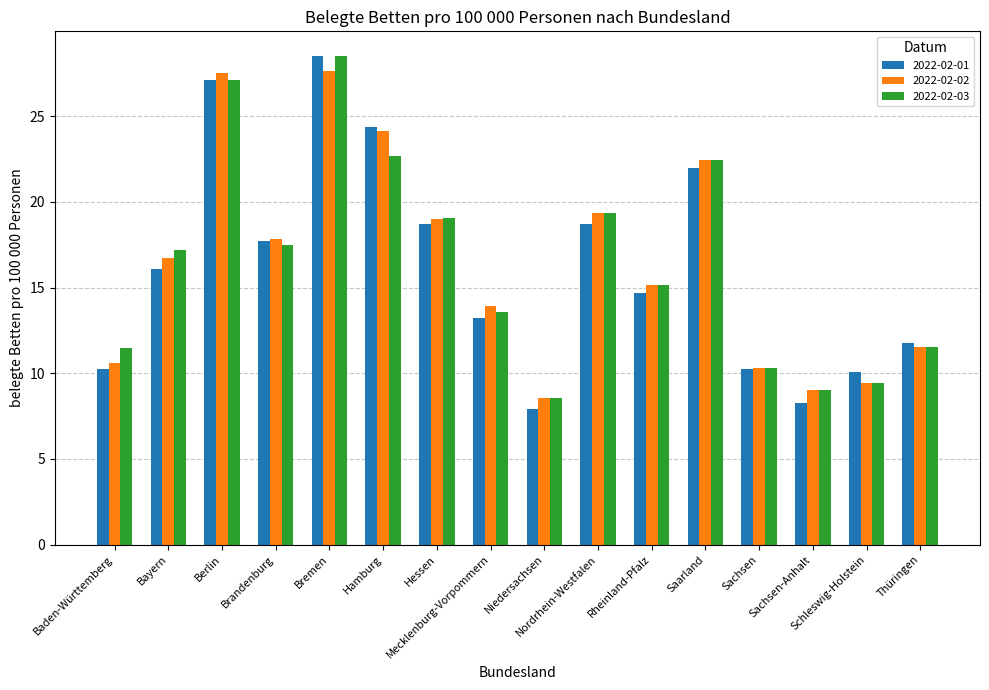

Reading left to right, transcribe all the data shown in this chart.

2022-02-01: Baden-Württemberg=10.3	Bayern=16.1	Berlin=27.1	Brandenburg=17.7	Bremen=28.5	Hamburg=24.3	Hessen=18.7	Mecklenburg-Vorpommern=13.2	Niedersachsen=7.9	Nordrhein-Westfalen=18.7	Rheinland-Pfalz=14.7	Saarland=22.0	Sachsen=10.3	Sachsen-Anhalt=8.3	Schleswig-Holstein=10.1	Thüringen=11.7
2022-02-02: Baden-Württemberg=10.6	Bayern=16.7	Berlin=27.5	Brandenburg=17.9	Bremen=27.6	Hamburg=24.1	Hessen=19.0	Mecklenburg-Vorpommern=13.9	Niedersachsen=8.6	Nordrhein-Westfalen=19.3	Rheinland-Pfalz=15.2	Saarland=22.5	Sachsen=10.3	Sachsen-Anhalt=9.0	Schleswig-Holstein=9.4	Thüringen=11.5
2022-02-03: Baden-Württemberg=11.5	Bayern=17.2	Berlin=27.1	Brandenburg=17.5	Bremen=28.5	Hamburg=22.7	Hessen=19.1	Mecklenburg-Vorpommern=13.6	Niedersachsen=8.6	Nordrhein-Westfalen=19.3	Rheinland-Pfalz=15.2	Saarland=22.5	Sachsen=10.3	Sachsen-Anhalt=9.0	Schleswig-Holstein=9.4	Thüringen=11.5